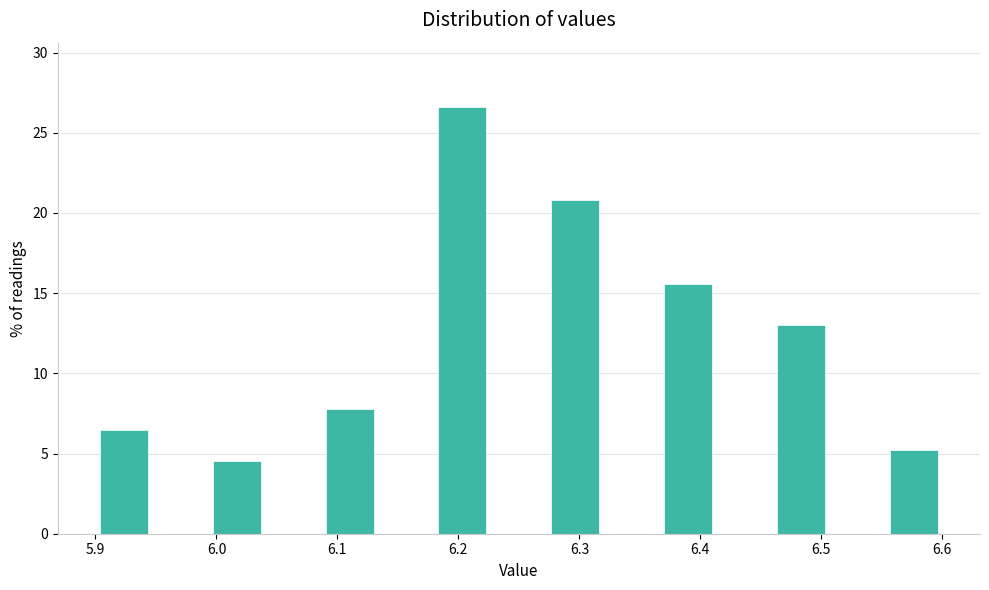

What is the height of the bar covering 6.37 to 6.41 on the x-axis? Neither the bar edges nor the heights are printed on the chart, so give them approximately, as read against the axes.

15.5